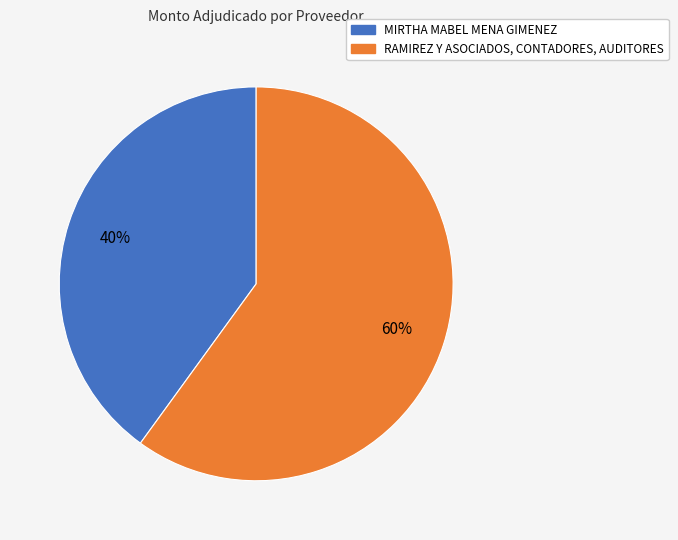

What is the largest slice in the pie chart?

RAMIREZ Y ASOCIADOS, CONTADORES, AUDITORES